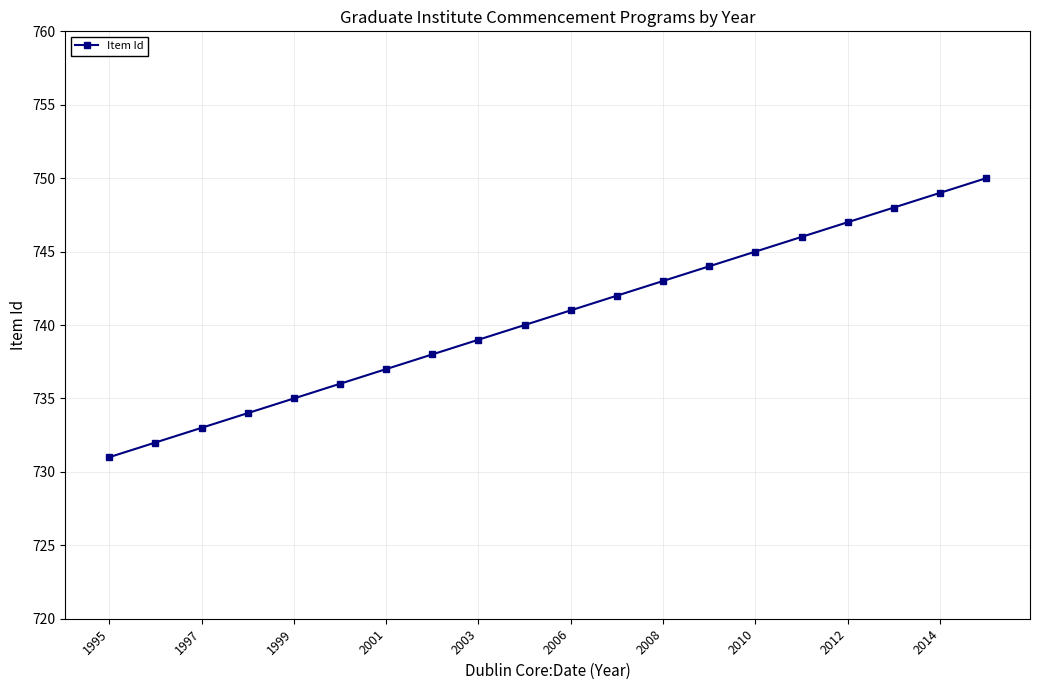

How many lines are shown in the chart?

1